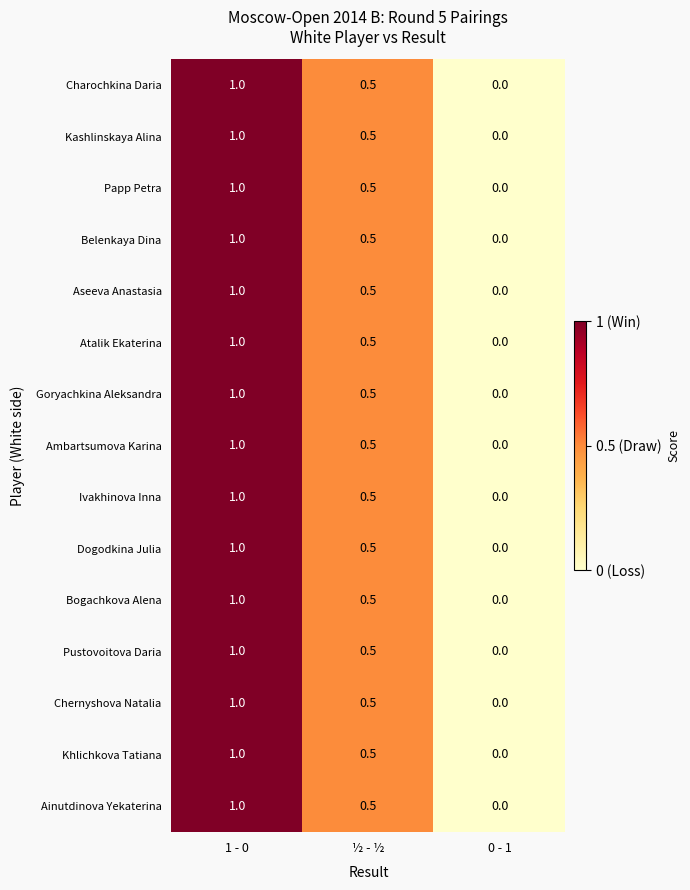

What is the total value across all series at 1 - 0?

15.0